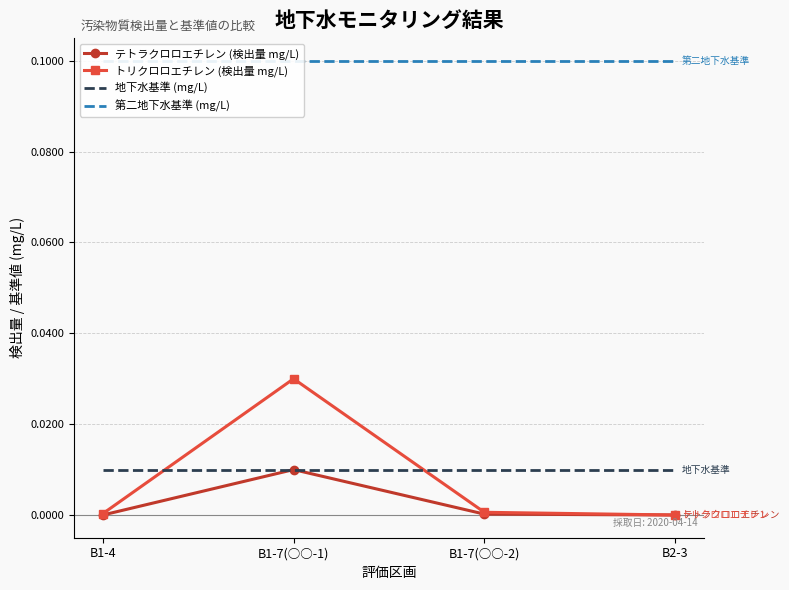

True or false: トリクロロエチレン (検出量 mg/L) and テトラクロロエチレン (検出量 mg/L) cross at least once.

False